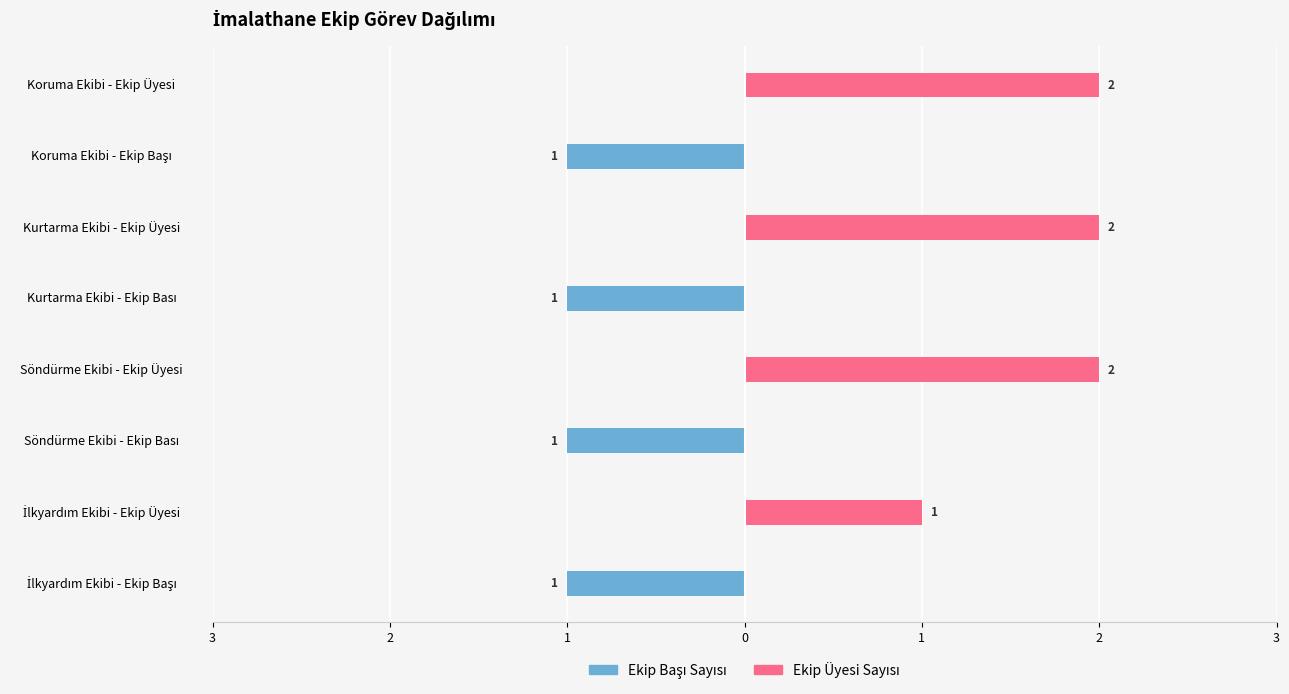

The Ekip Üyesi Sayısı series shows 3 at Söndürme Ekibi - Ekip Üyesi. True or false?

False